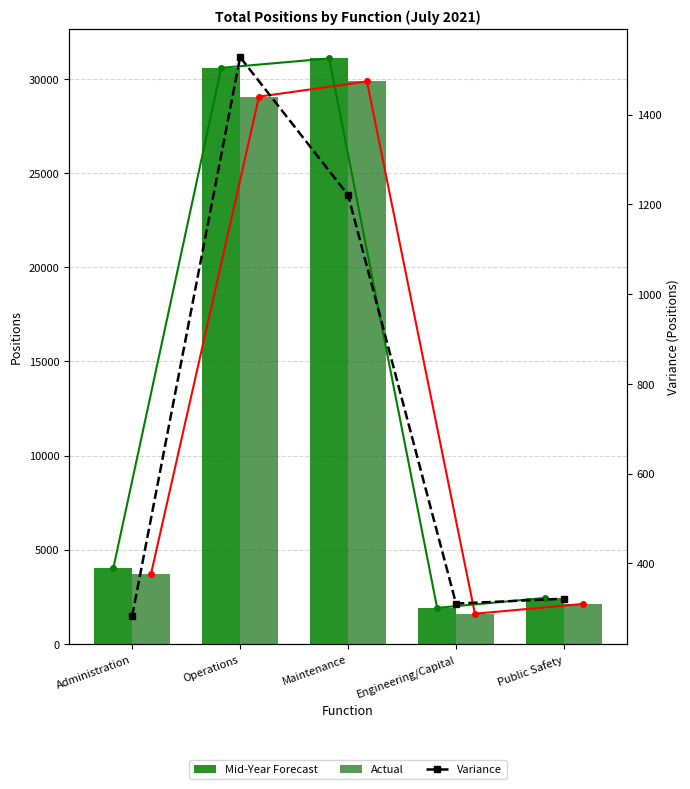

What is the approximate value of Mid-Year Forecast at Maintenance?

31078.6